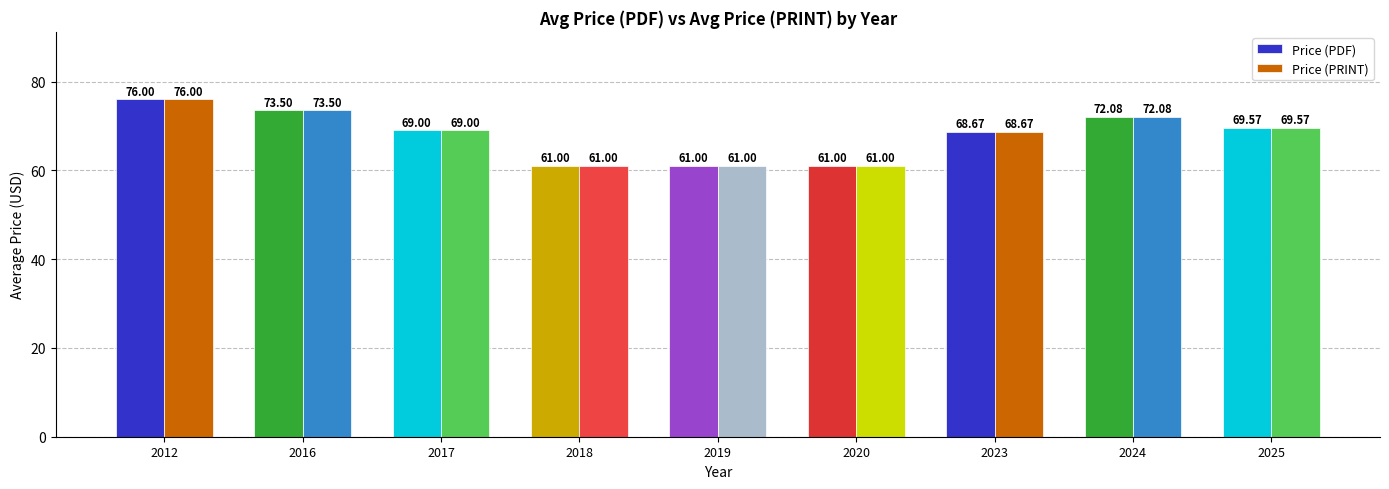

What is the minimum value shown in the chart?

61.0